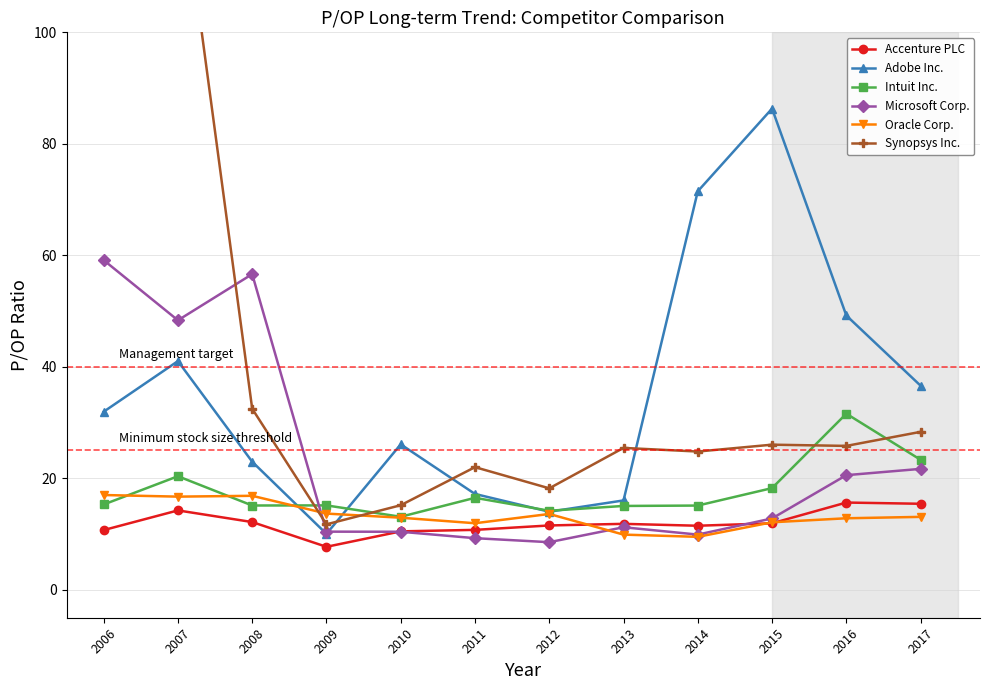

What is the difference between the maximum and second lowest values in the Oracle Corp. series?

7.1